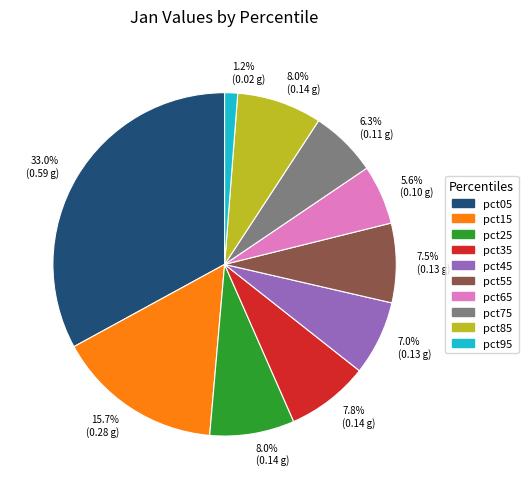

Is there a majority slice in this chart?

No